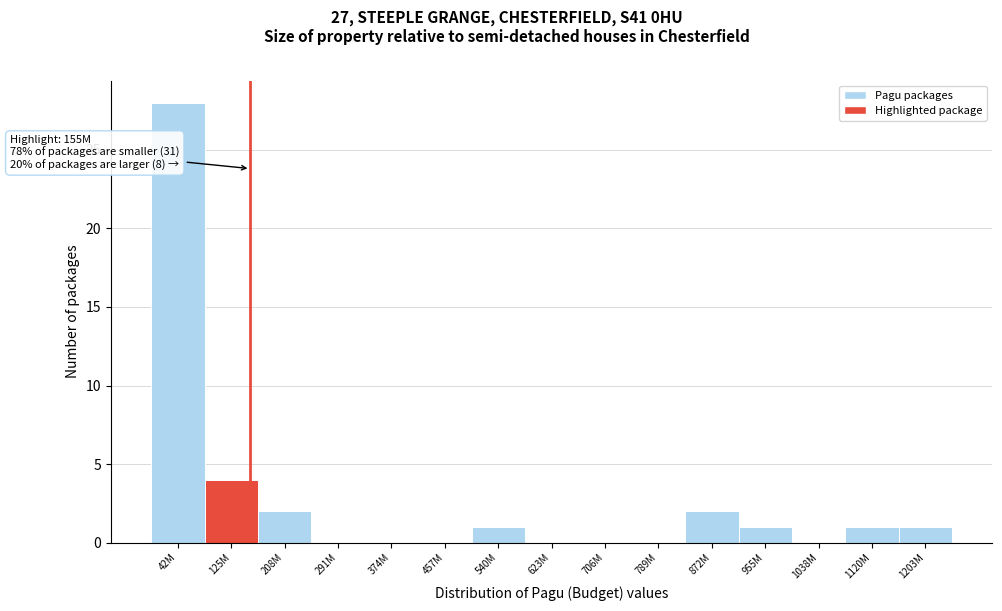

Reading left to right, what are all the values shown in this chart?

42M=28	125M=4	208M=2	291M=0	374M=0	457M=0	540M=1	623M=0	706M=0	789M=0	872M=2	955M=1	1038M=0	1120M=1	1203M=1